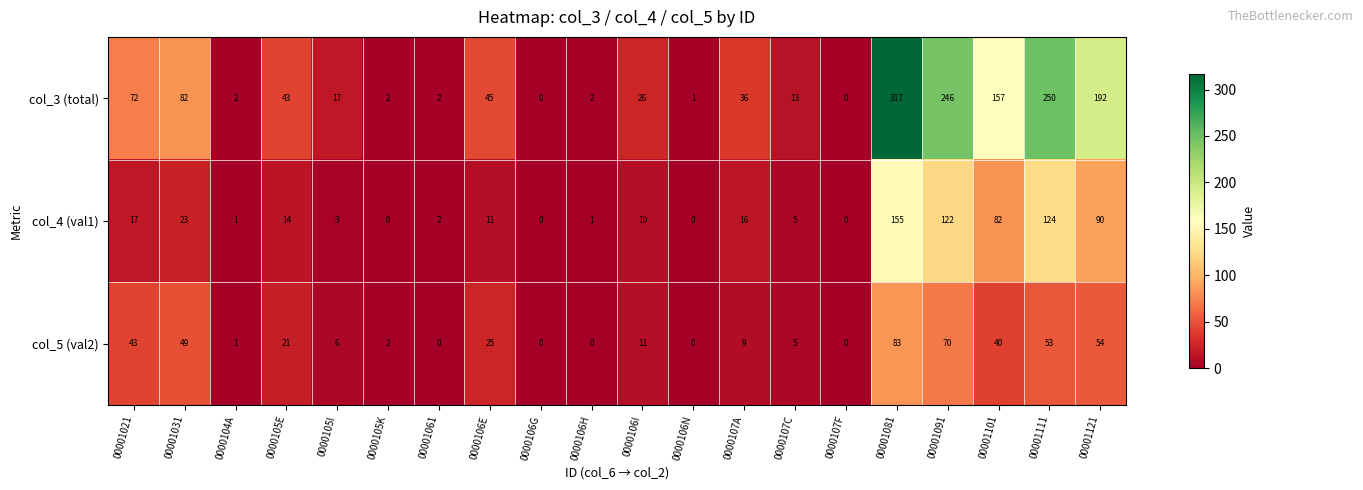

What is the sum of all col_4 (val1) values?

676